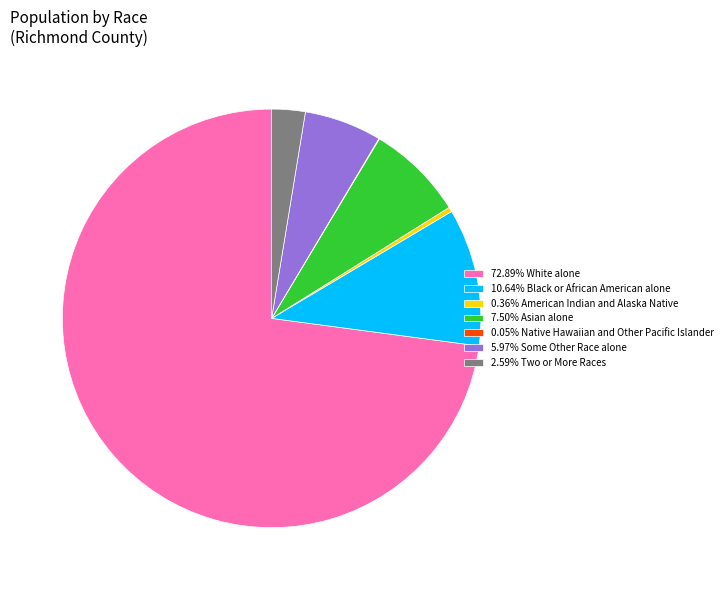

Combined, do 10.64% Black or African American alone and 72.89% White alone account for over 50%?

Yes